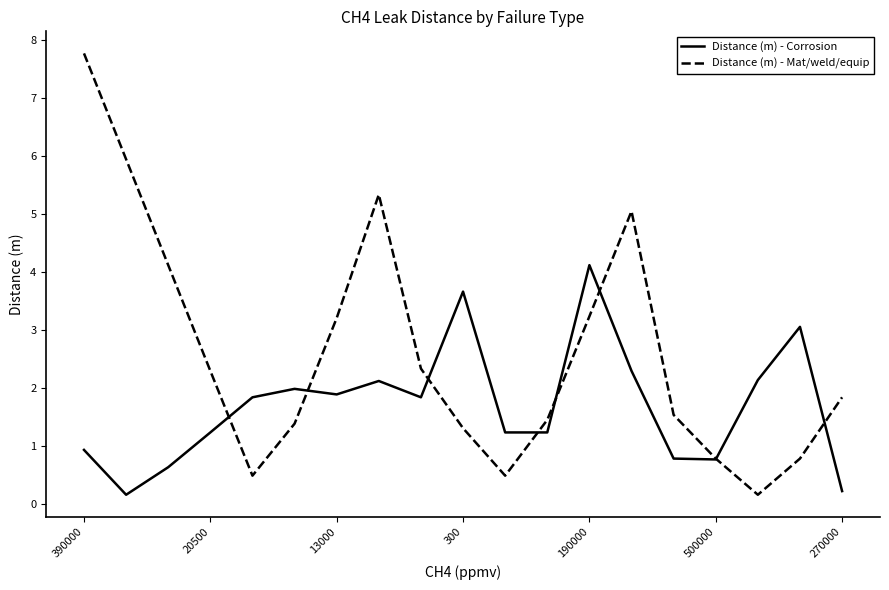

How many lines are shown in the chart?

2